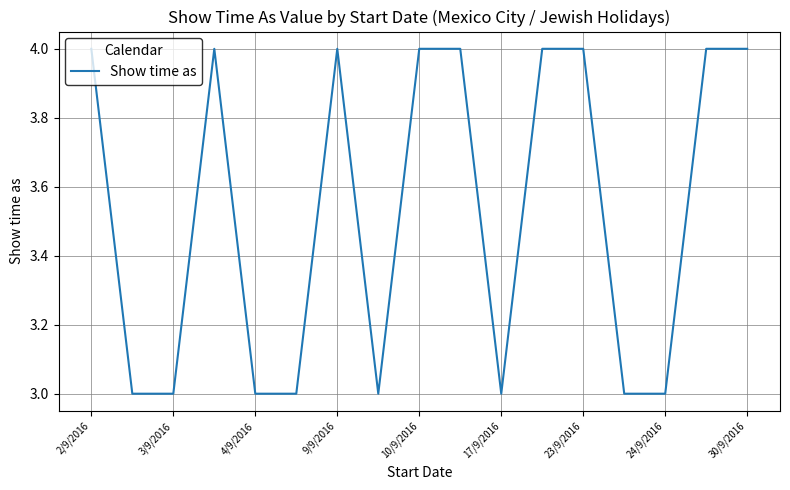

What is the maximum value shown in the chart?

4